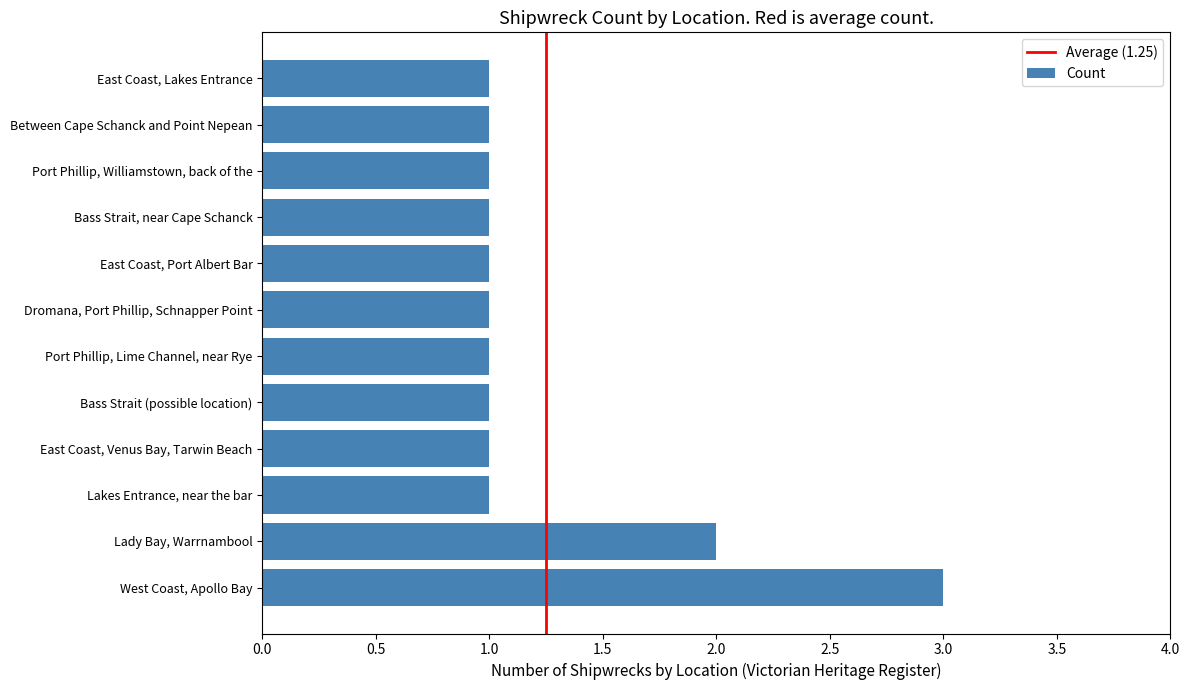

What is the sum of the values at Bass Strait, near Cape Schanck and West Coast, Apollo Bay?

4